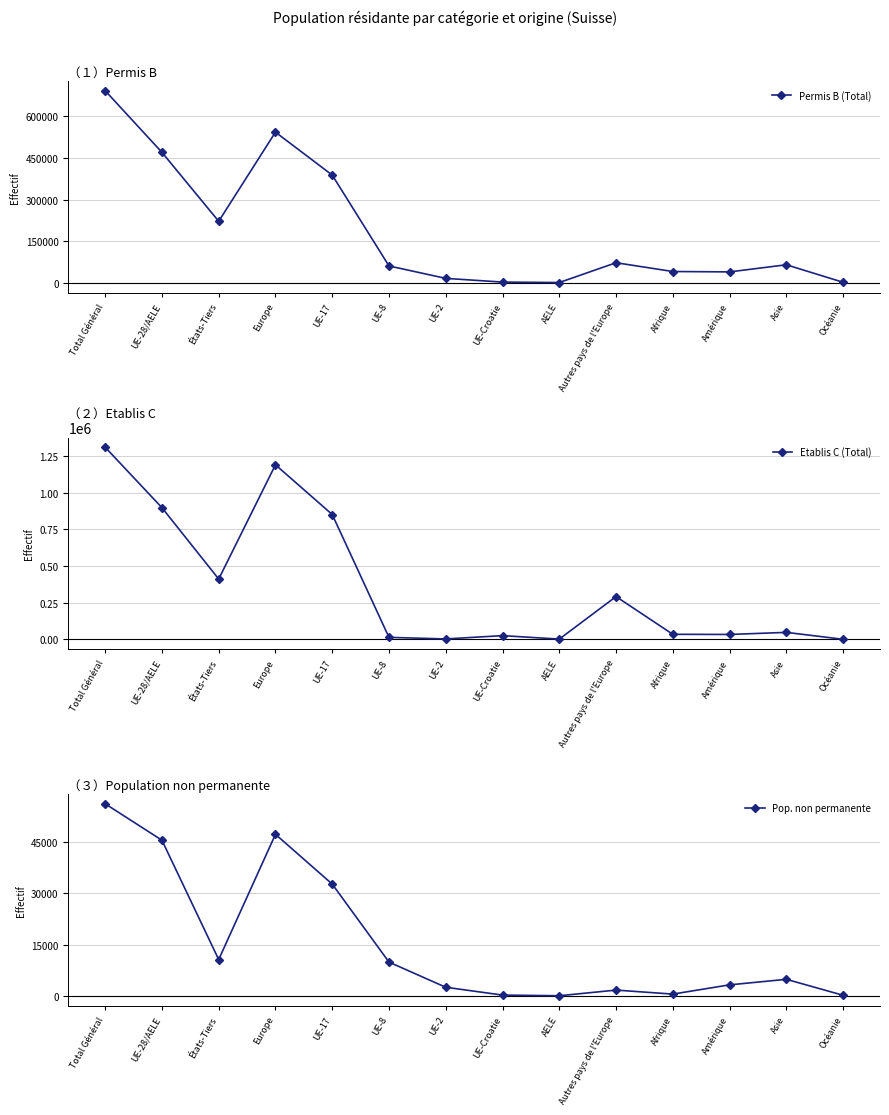

Reading left to right, extract all data points from this chart.

Permis B (Total): 691777	469937	221840	542617	388038	61075	16383	3033	1408	72680	41069	39690	65302	2318
Etablis C (Total): 1308920	897378	411542	1189510	850806	14305	3634	26087	2546	292132	35155	34112	48310	1227
Pop. non permanente: 56061	45432	10629	47159	32643	9887	2553	271	78	1727	558	3256	4870	216